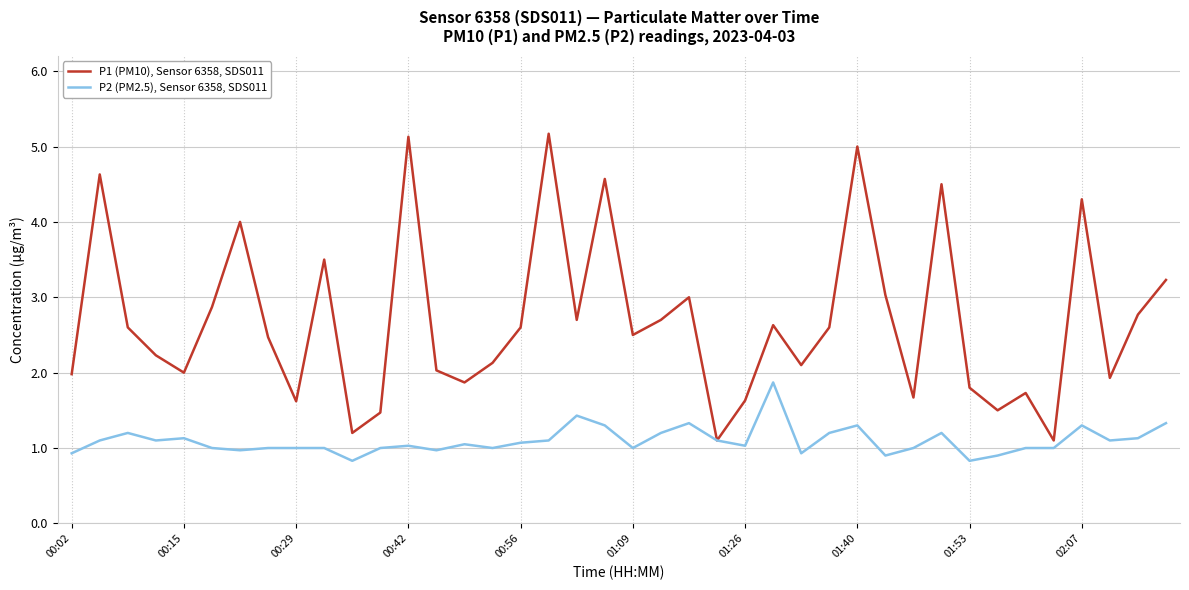

Which series has the largest total across all categories?

P1 (PM10), Sensor 6358, SDS011